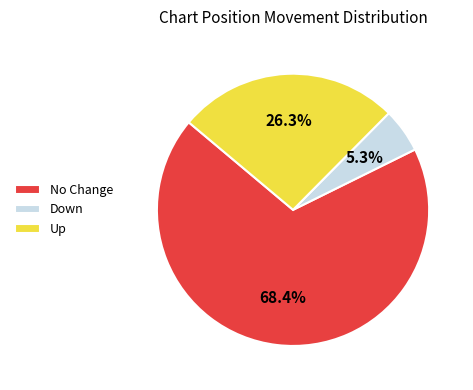

Rank the categories by value from lowest to highest.

Down, Up, No Change